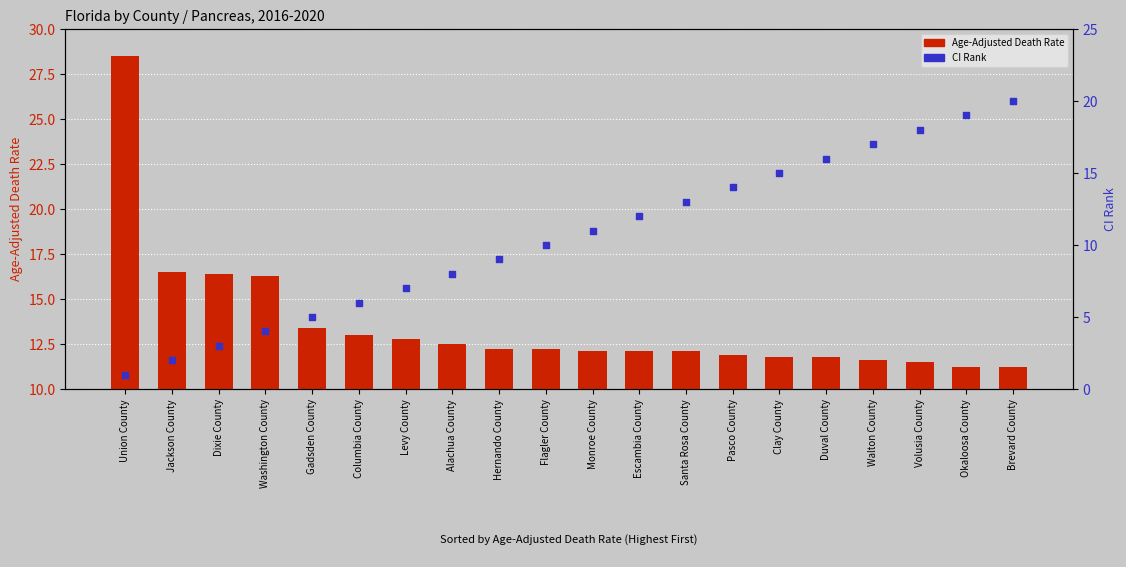

Which series has the largest Y range (max minus min)?

CI Rank